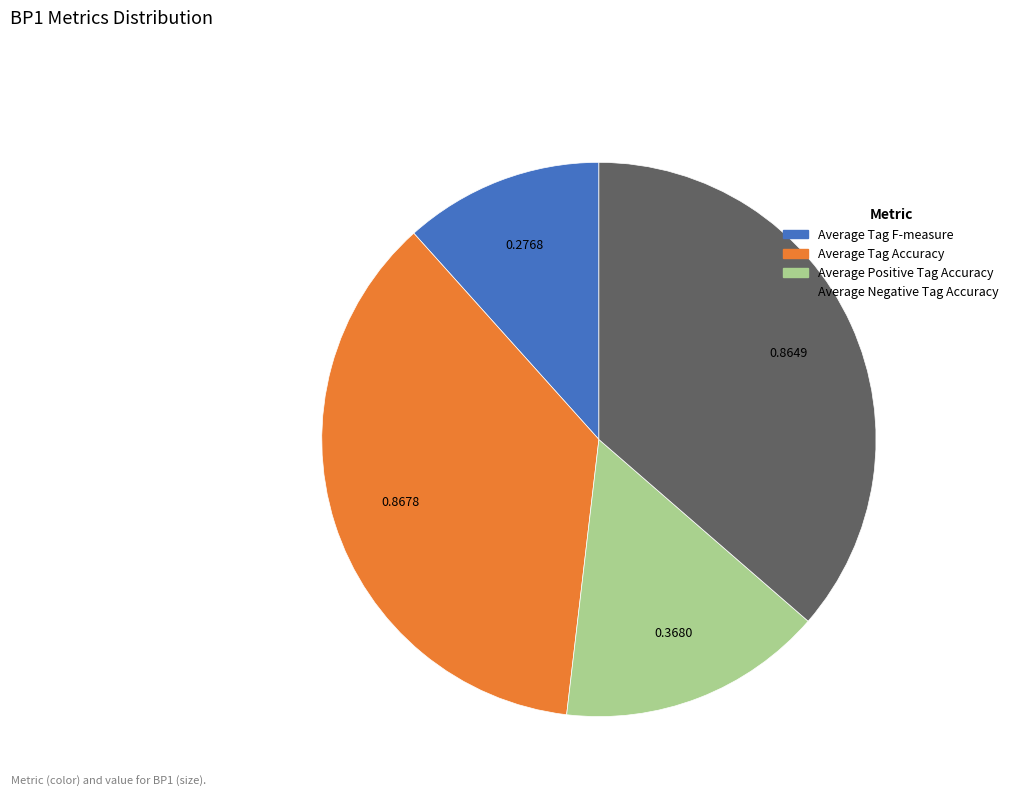

Is it true that Average Tag Accuracy is 37% of the pie?

True